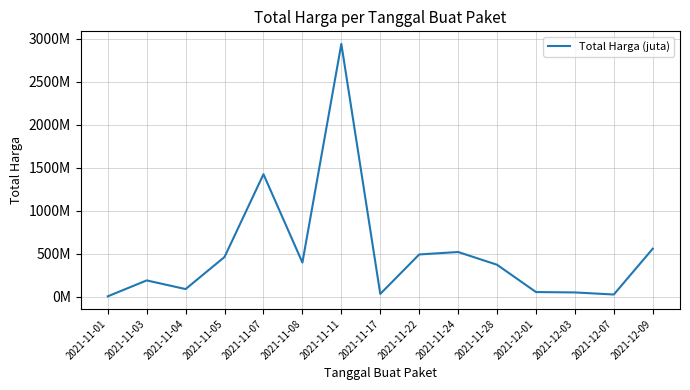

At which category does the data reach its first local peak?

2021-11-03